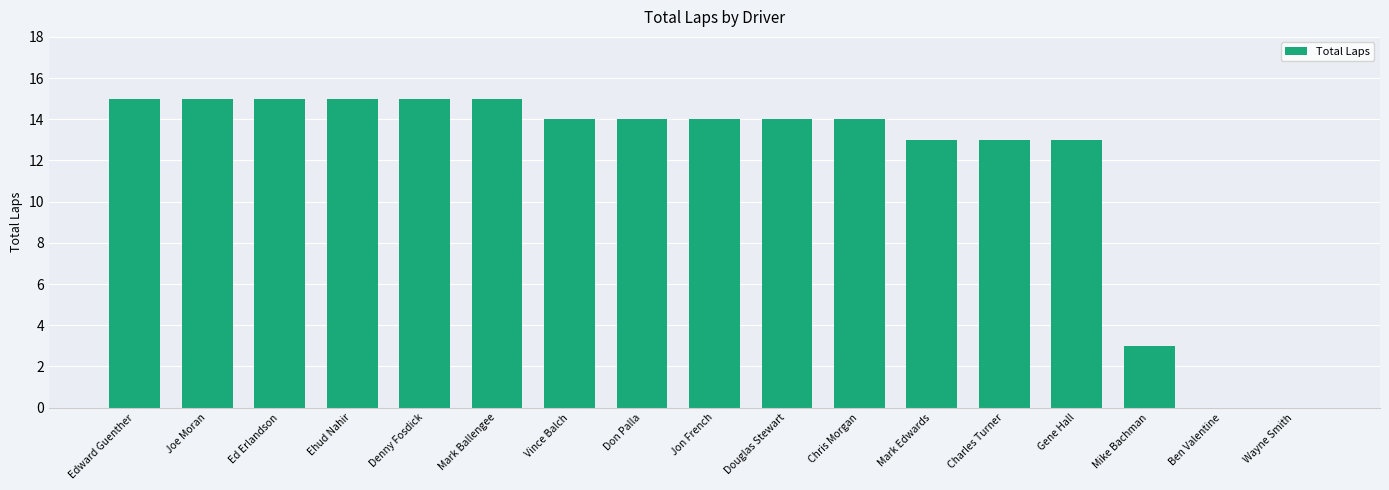

At which label is the value closest to 7?

Mike Bachman